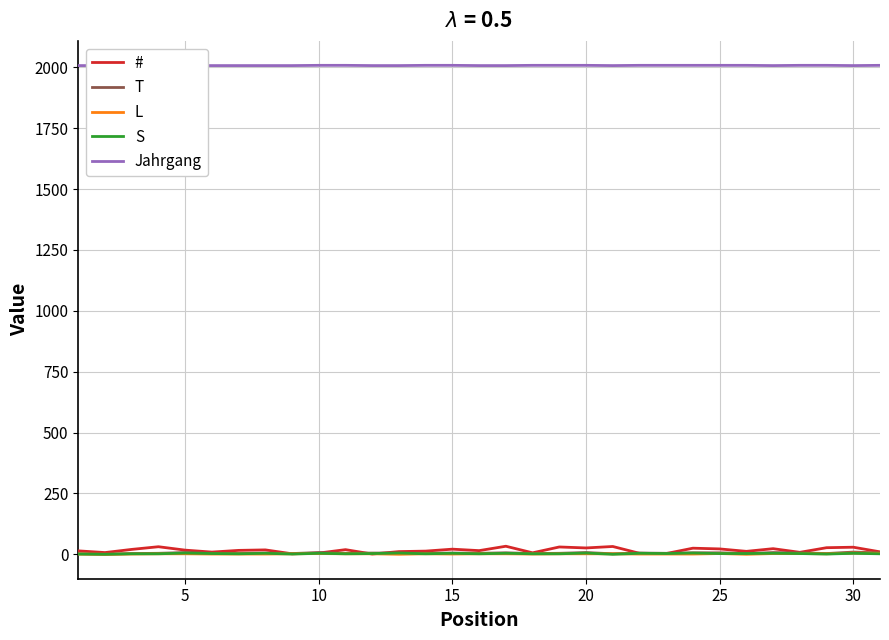

True or false: S has more than 1 points higher than both neighbors.

True